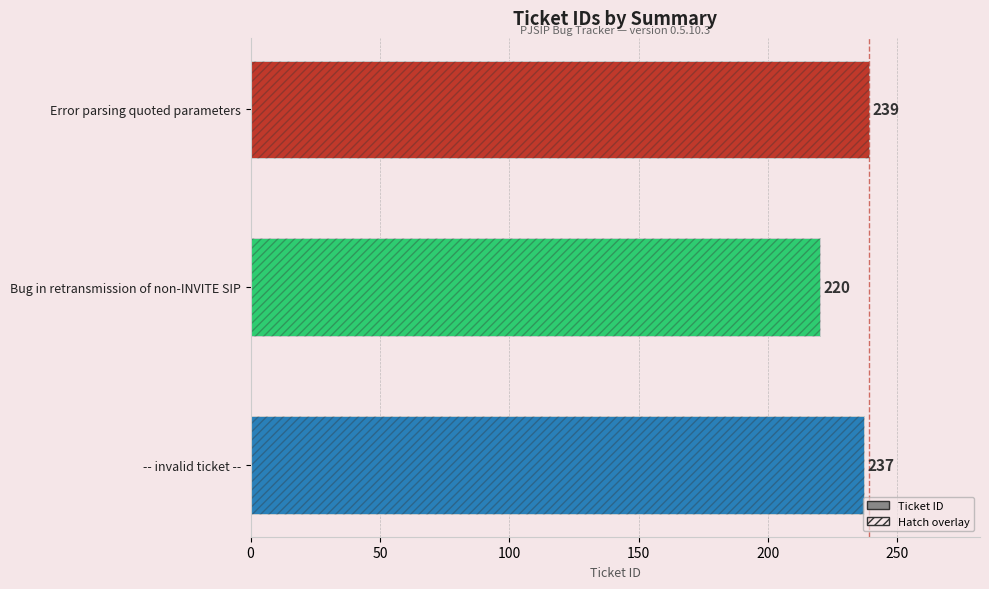

How many data points does each series have?

3